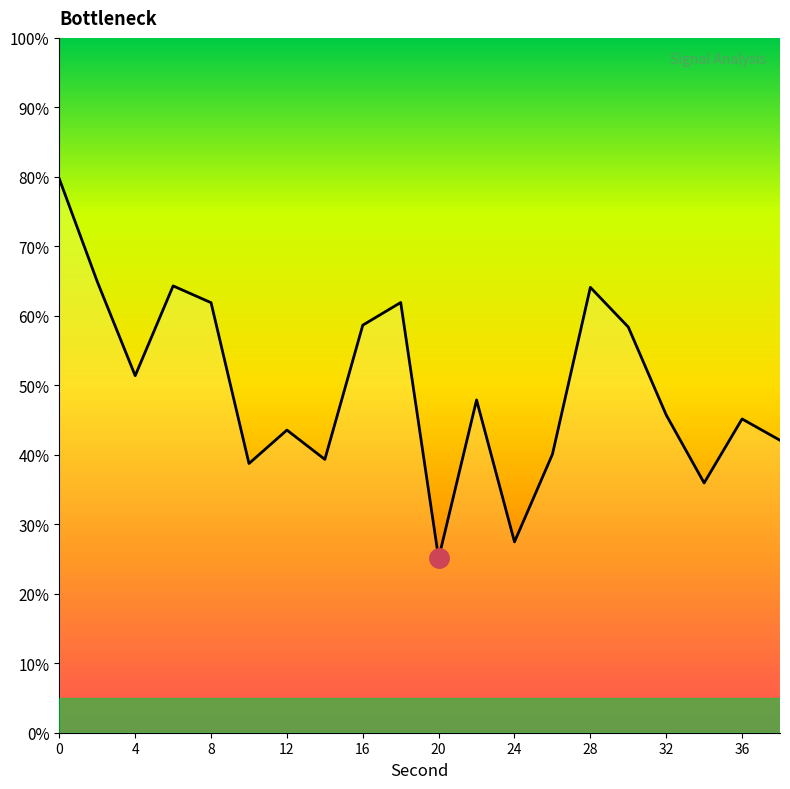

The value at 4 is -56.9. True or false?

False